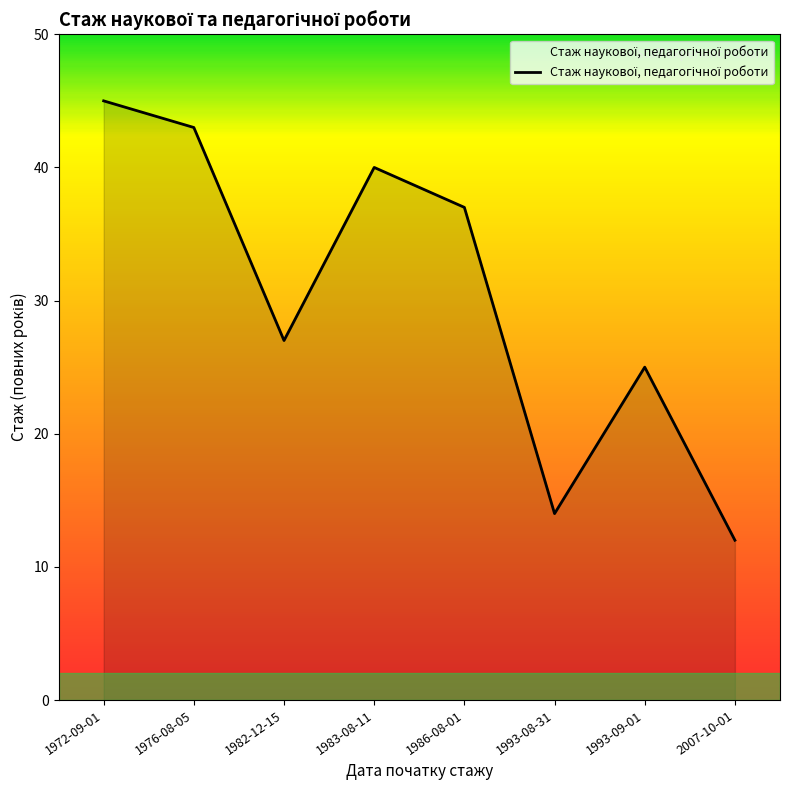

Where is the first local minimum?

1982-12-15